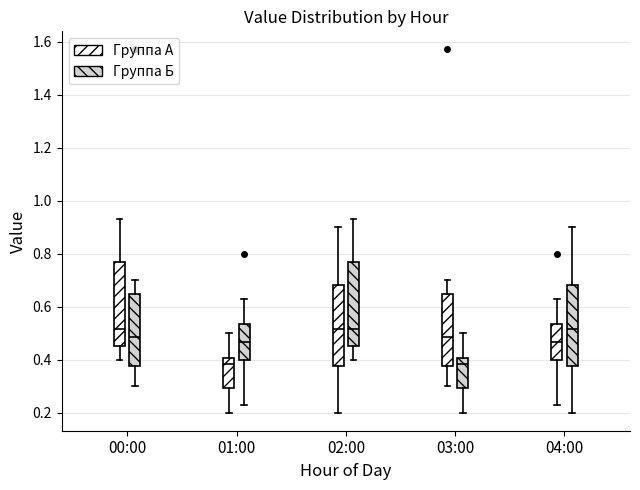

Reading left to right, read every box against the y-axis: the position of its median line, the range the box covers, and the ends of its whiskers. The values are not printed on the chart, so give them approximately, as read against the axis.

00:00 (Группа А): median 0.52, box 0.46 to 0.78, whiskers 0.40 to 0.94
00:00 (Группа Б): median 0.48, box 0.38 to 0.64, whiskers 0.30 to 0.70
01:00 (Группа А): median 0.38, box 0.30 to 0.40, whiskers 0.20 to 0.50
01:00 (Группа Б): median 0.46, box 0.40 to 0.54, whiskers 0.24 to 0.64
02:00 (Группа А): median 0.52, box 0.38 to 0.68, whiskers 0.20 to 0.90
02:00 (Группа Б): median 0.52, box 0.46 to 0.78, whiskers 0.40 to 0.94
03:00 (Группа А): median 0.48, box 0.38 to 0.64, whiskers 0.30 to 0.70
03:00 (Группа Б): median 0.38, box 0.30 to 0.40, whiskers 0.20 to 0.50
04:00 (Группа А): median 0.46, box 0.40 to 0.54, whiskers 0.24 to 0.64
04:00 (Группа Б): median 0.52, box 0.38 to 0.68, whiskers 0.20 to 0.90